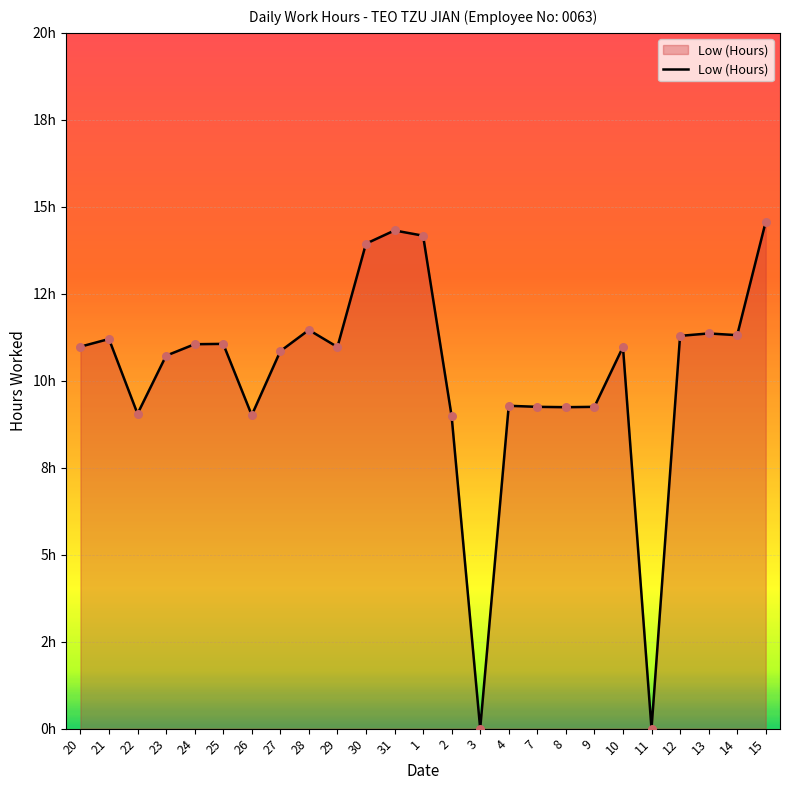

What is the change in value from 30 to 12?

-2.7